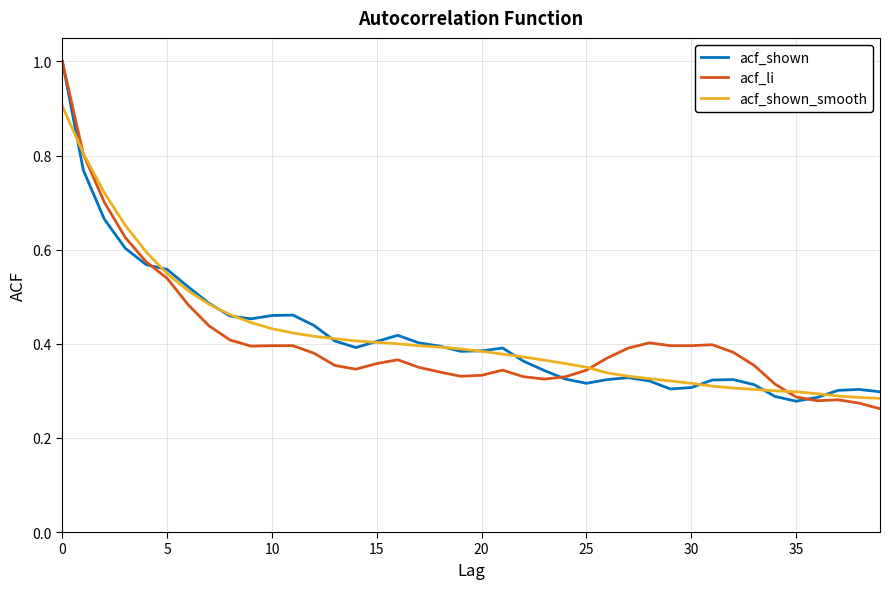

True or false: acf_li has more than 2 interior local peaks.

True